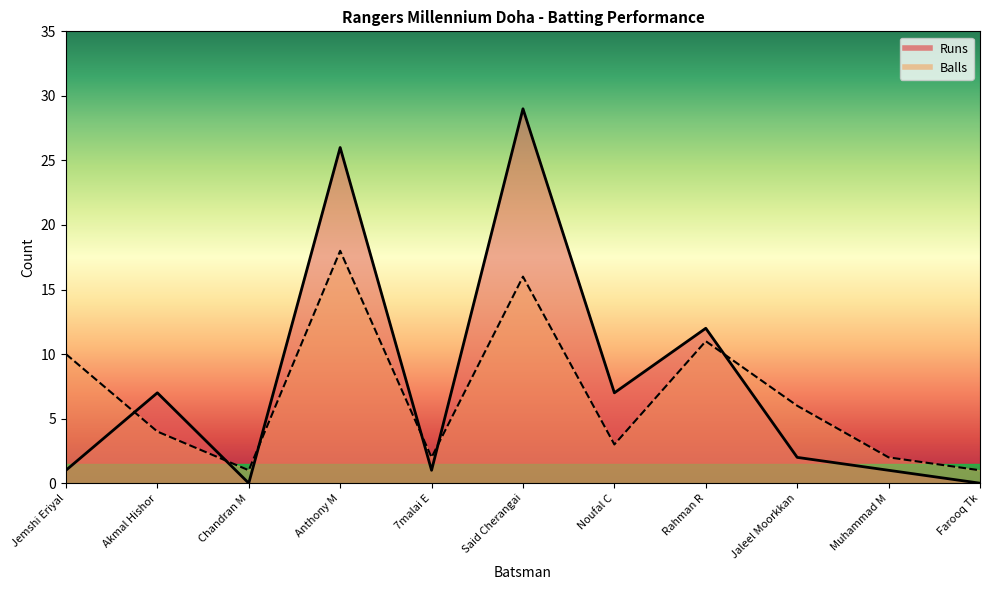

What is the label of the 2nd point from the left?

Akmal Hishor